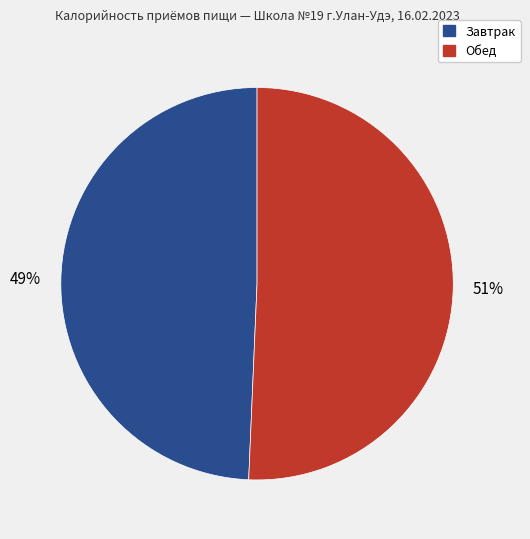

Is there any slice that represents more than half of the pie?

Yes